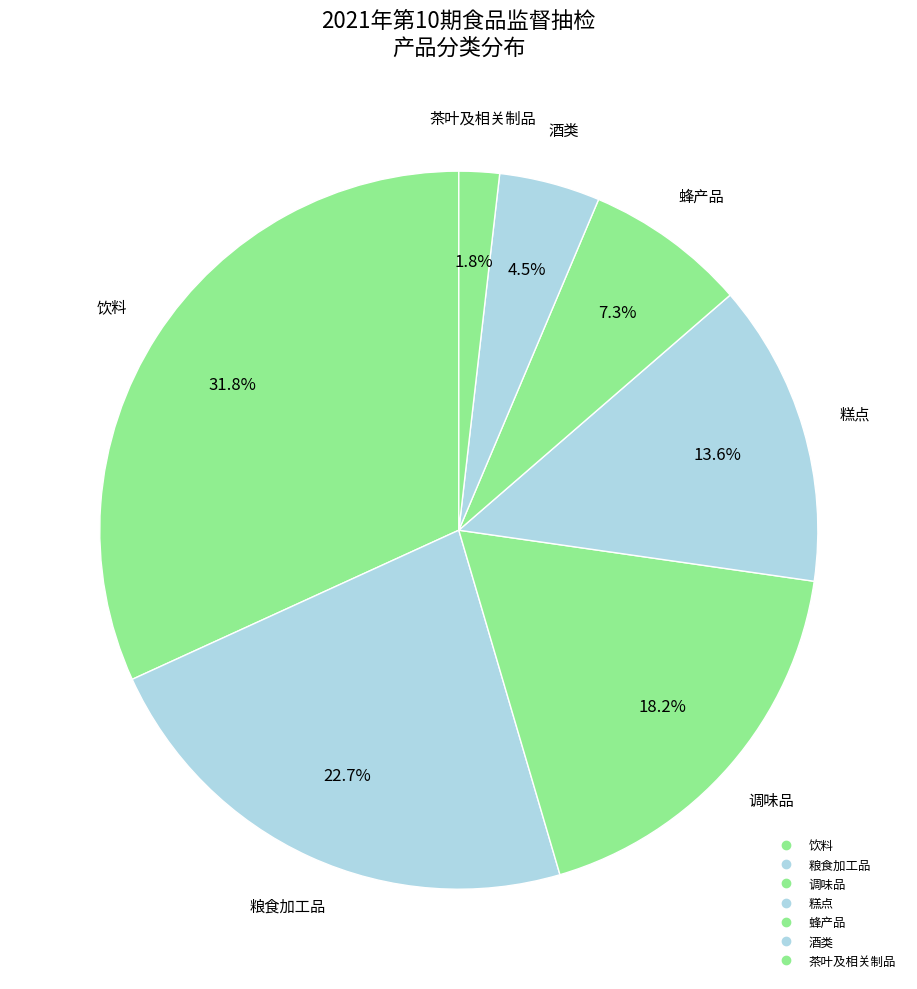

How many slices are in this pie chart?

7